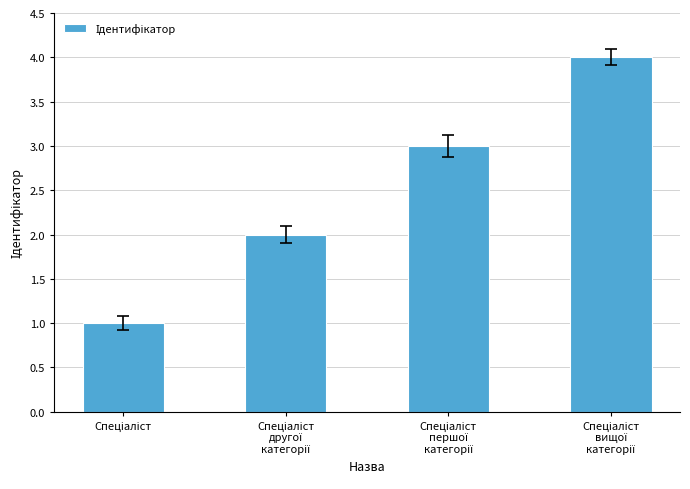

How many data points does each series have?

4